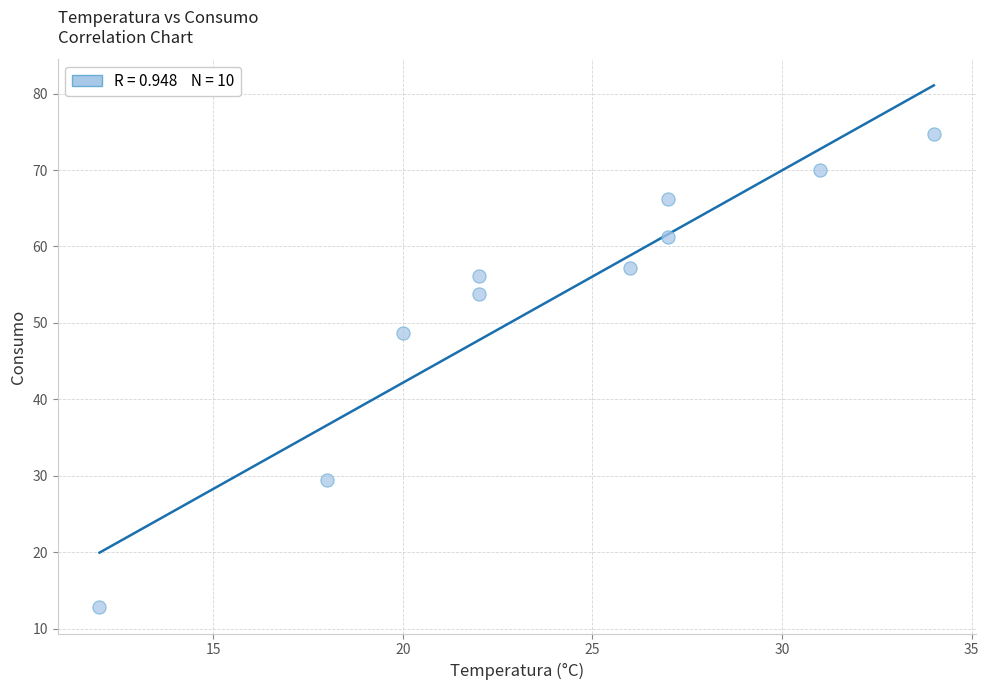

What Y value in the scatter plot is closest to 43?

48.7